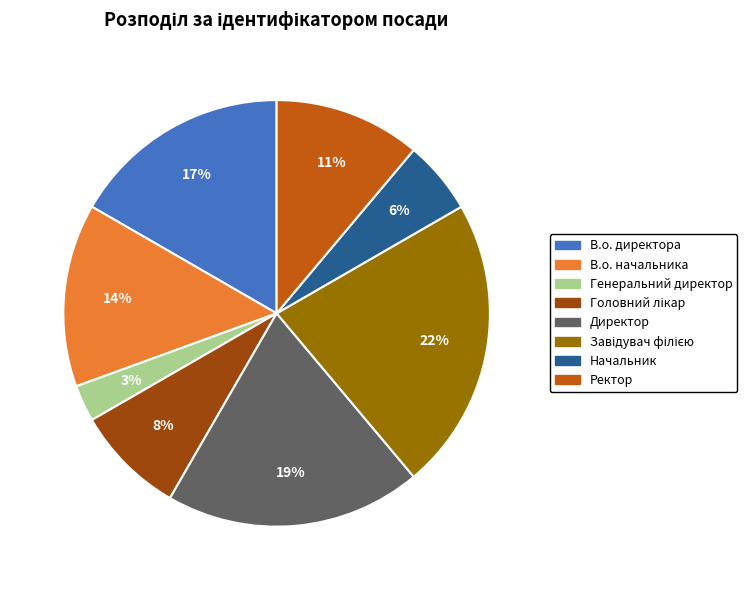

Combined, do Генеральний директор and Ректор account for over 50%?

No